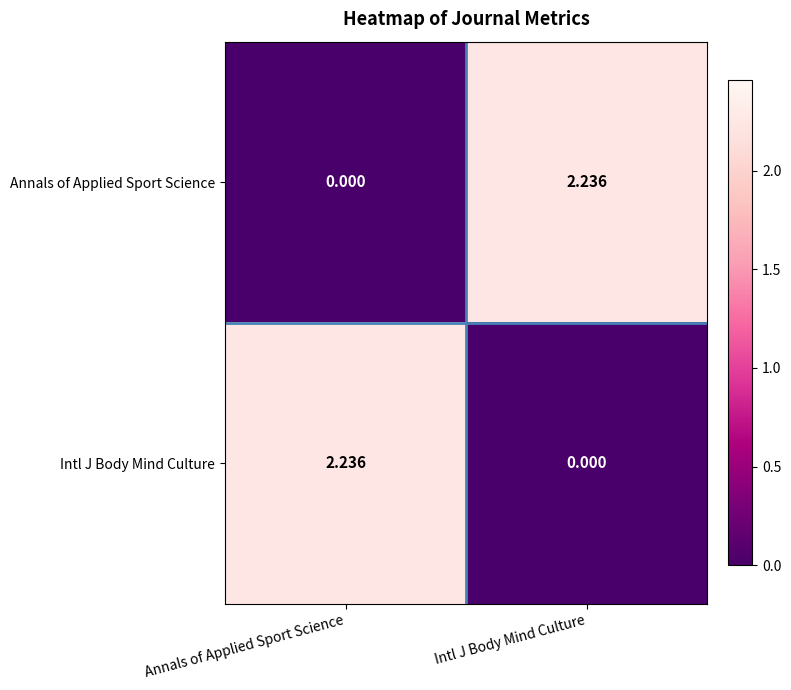

Which category has the highest value in the Annals of Applied Sport Science series?

Intl J Body Mind Culture